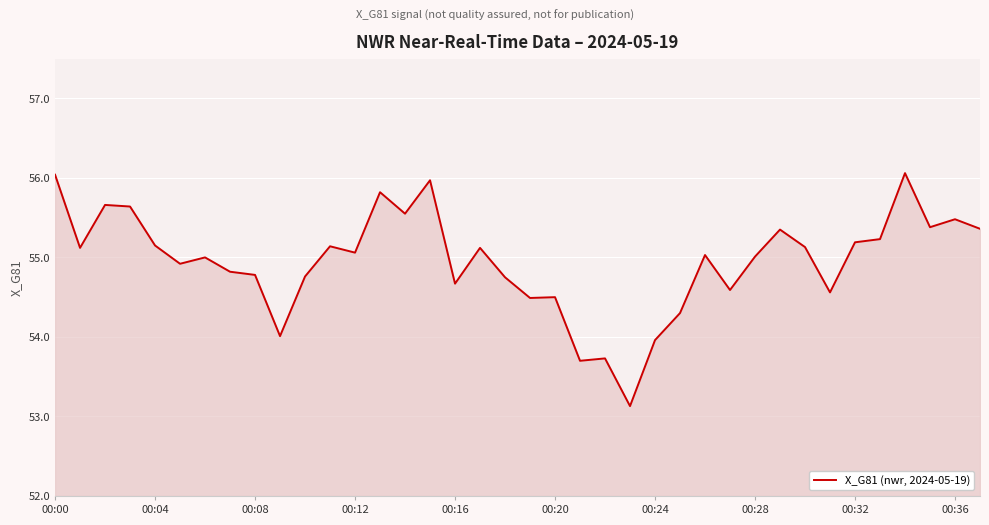

What is the average value?

55.0